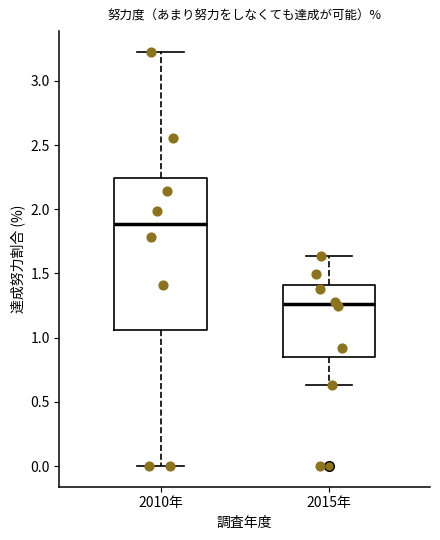

Which box is the tallest, from its lower edge to its upper edge?

2010年